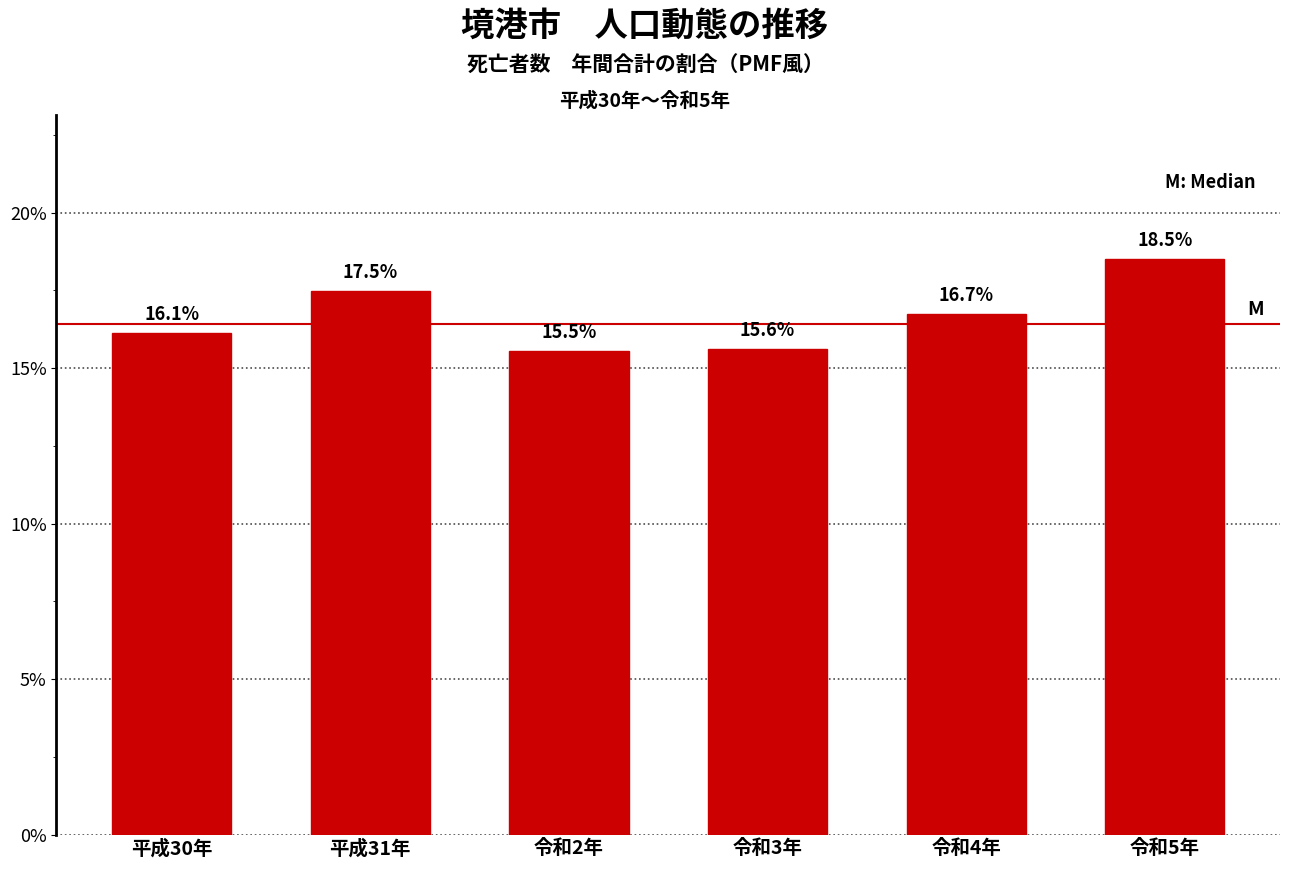

Reading right to left, what are all the values shown in this chart?

令和5年=18.5	令和4年=16.7	令和3年=15.6	令和2年=15.5	平成31年=17.5	平成30年=16.1